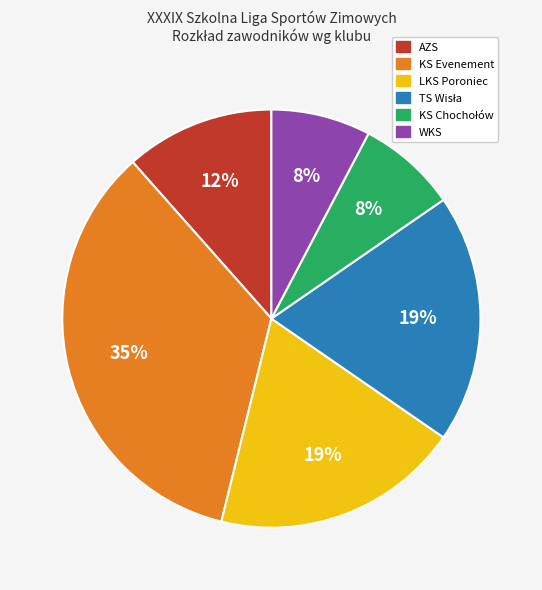

Is there any slice that represents more than half of the pie?

No